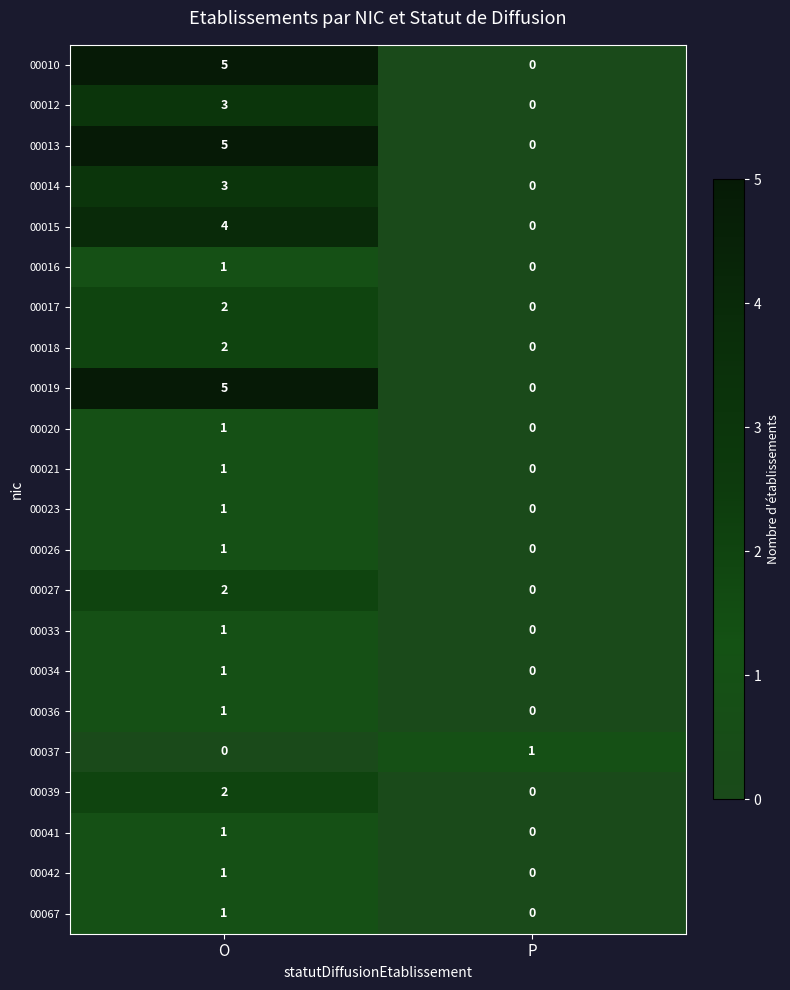

At how many categories does at least one series exceed 3?

1